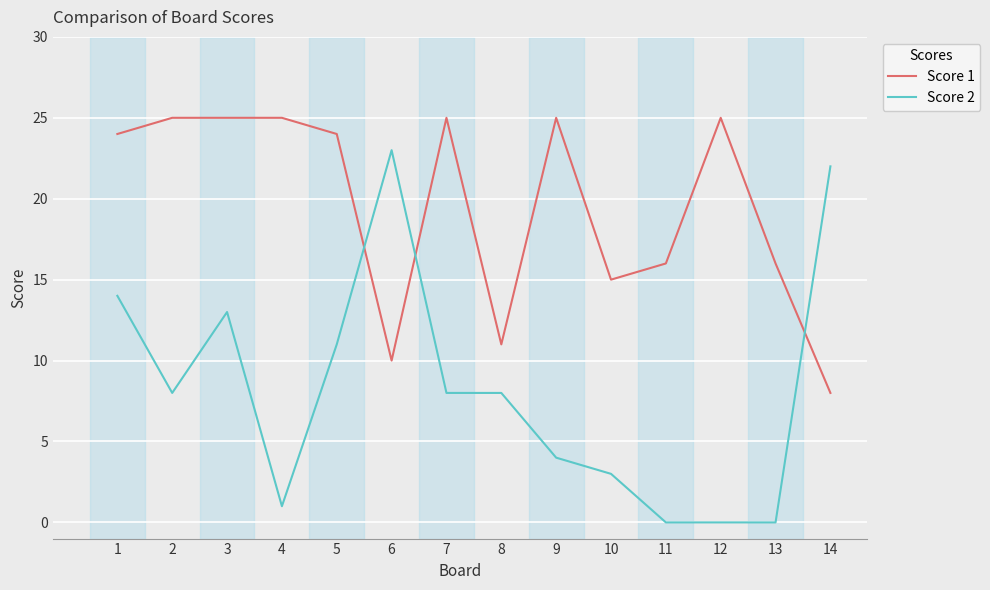

Is the value of Score 2 at 3 greater than the value of Score 1 at 8?

Yes